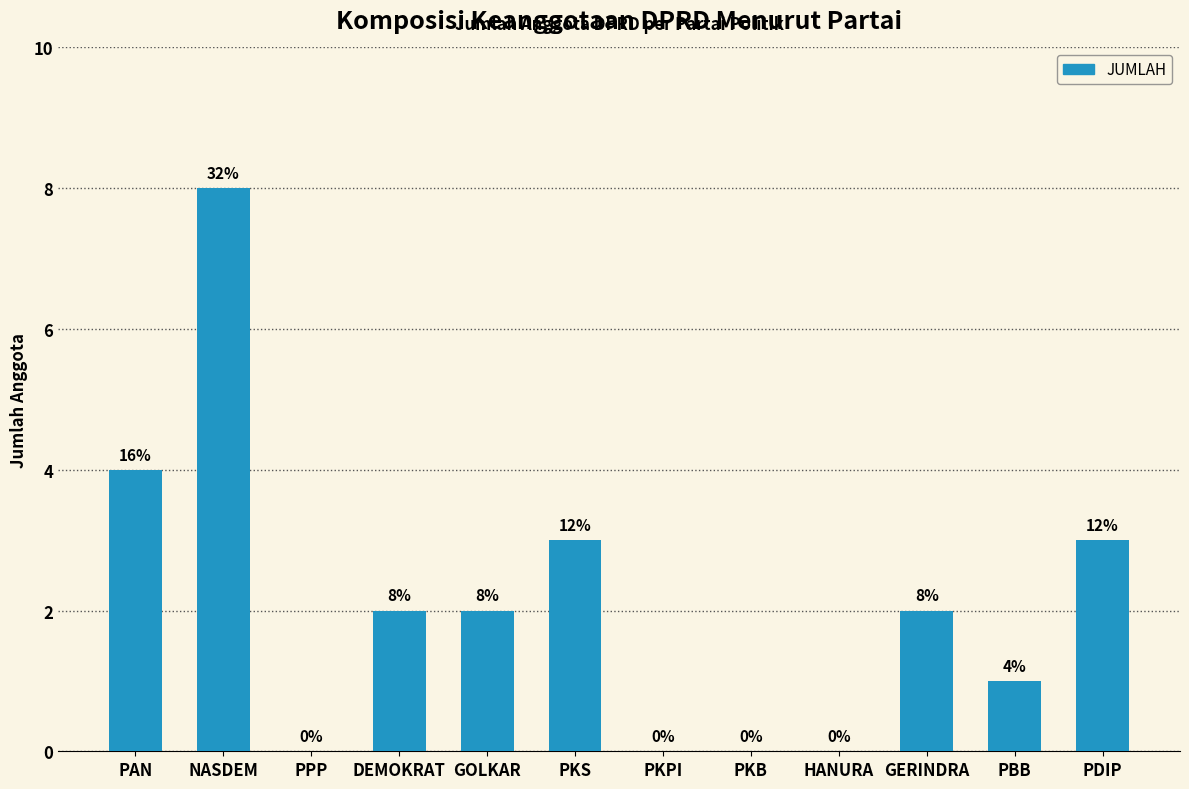

Reading right to left, extract all data points from this chart.

PDIP=3	PBB=1	GERINDRA=2	HANURA=0	PKB=0	PKPI=0	PKS=3	GOLKAR=2	DEMOKRAT=2	PPP=0	NASDEM=8	PAN=4